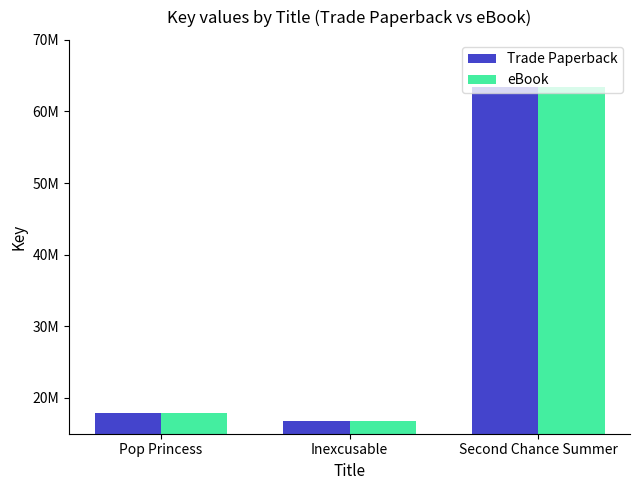

Where does the Trade Paperback series first go above 17960238?

Second Chance Summer